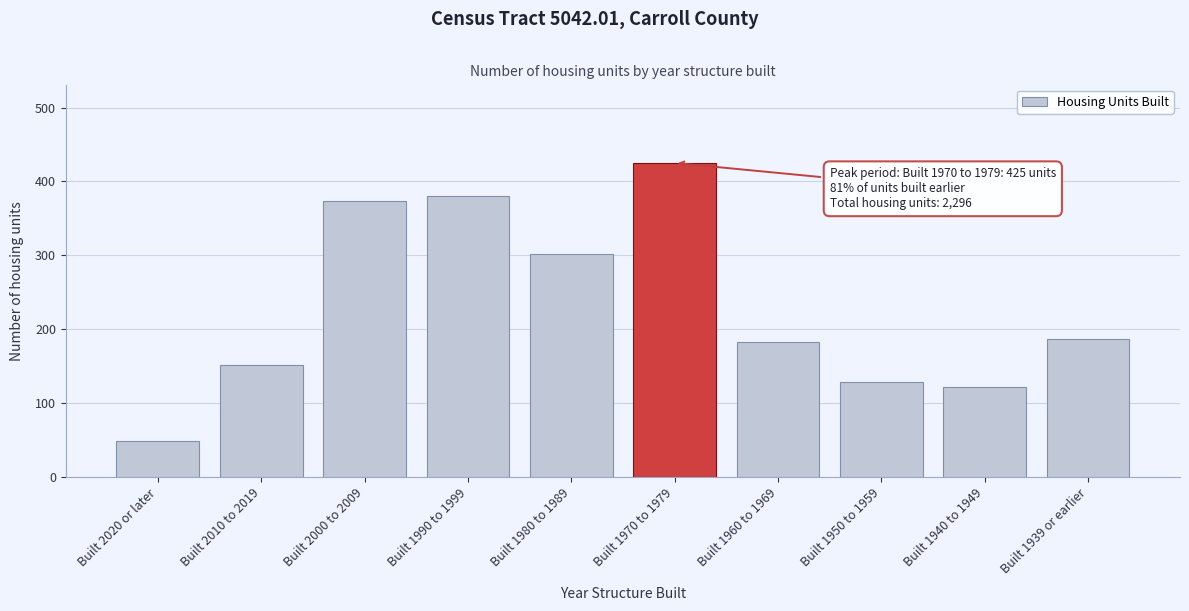

Reading left to right, extract all data points from this chart.

48	151	373	380	302	425	182	128	121	186